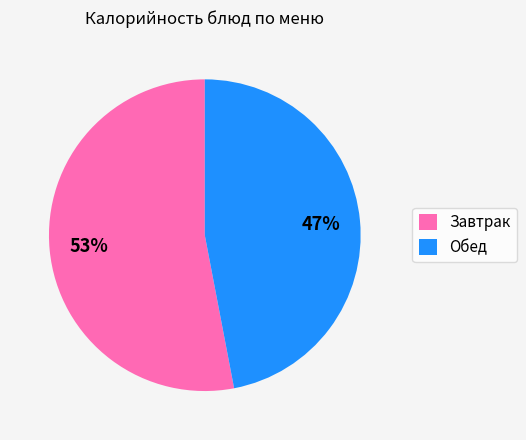

Is there a majority slice in this chart?

Yes